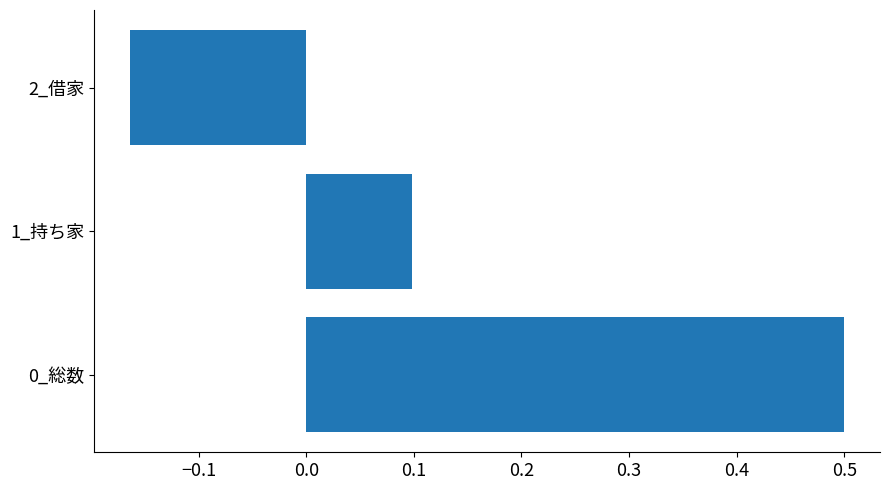

What is the greatest value displayed?

0.5